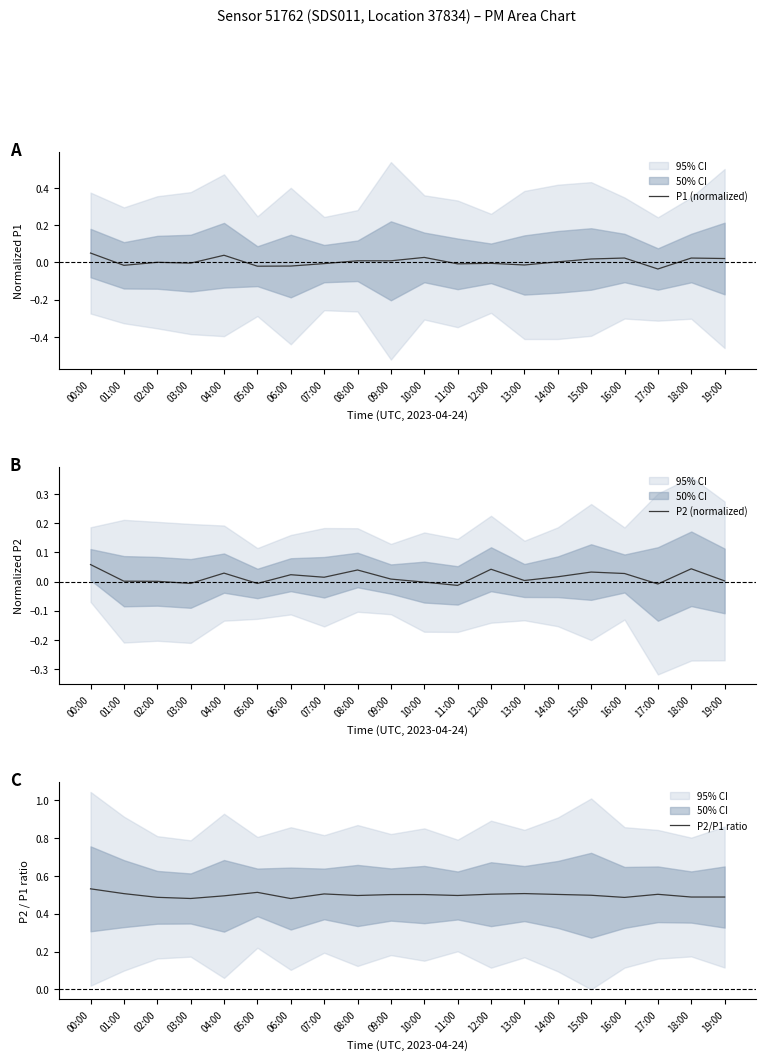

At which category does P1 (normalized) reach its first local peak?

02:00